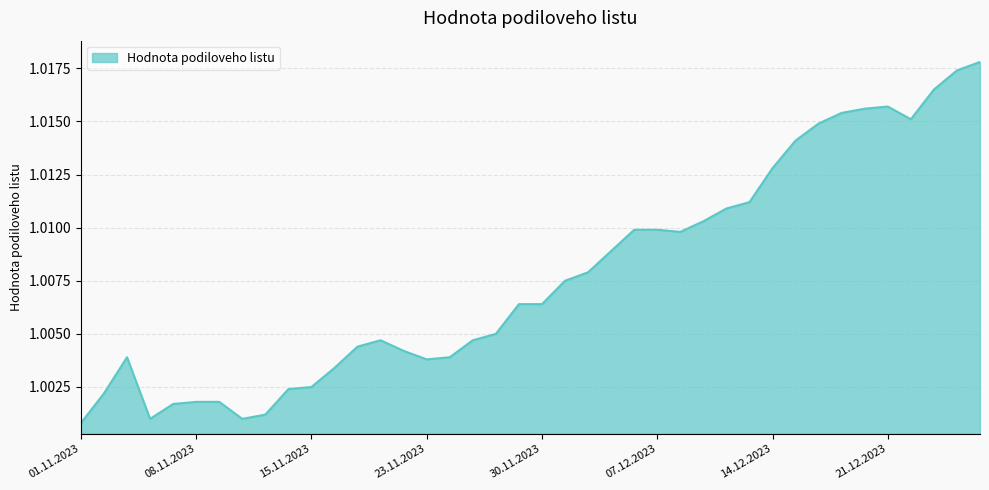

How many lines are shown in the chart?

1